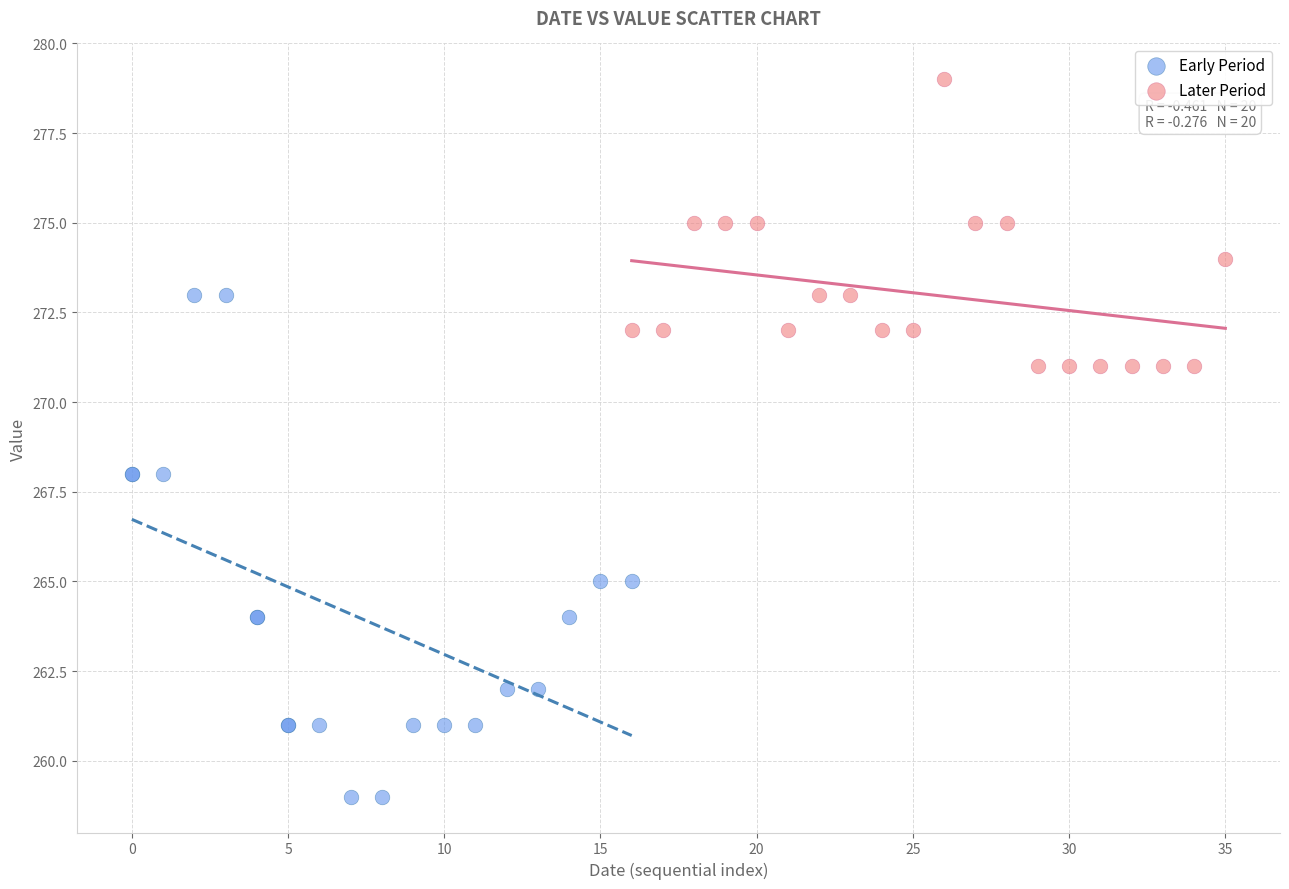

What are all the series names shown in the legend?

Early Period, Later Period